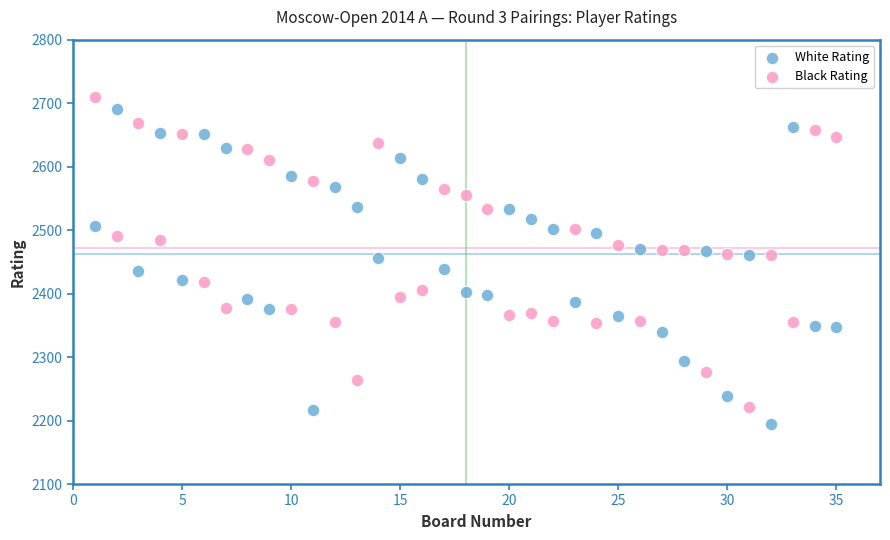

What is the X range (max minus min) for the scatter plot?

34